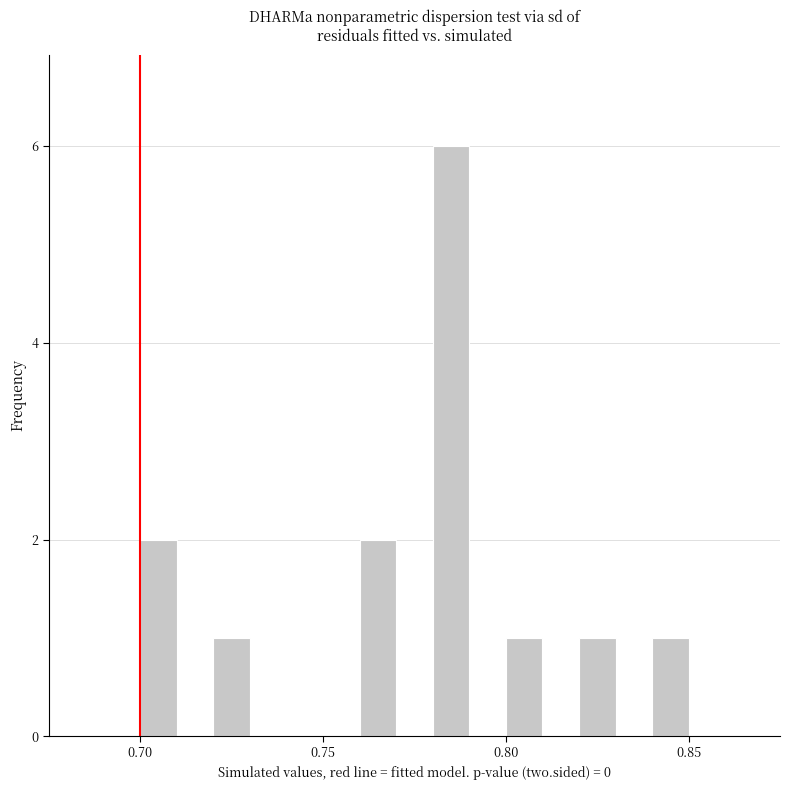

Around what value on the x-axis is the tallest bar? Give the approximate position of its centre, as read against the axis.

0.785